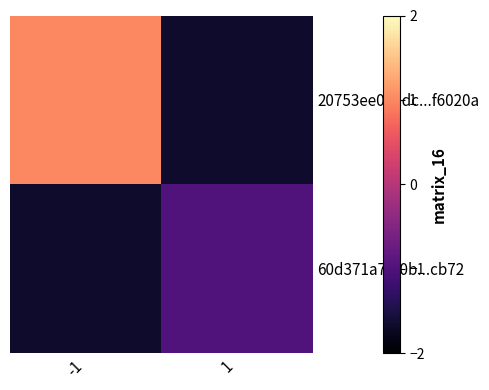

Reading right to left, list all the values displayed in this chart.

20753ee078dc...f6020a: 1=-1.7	-1=1.0
60d371a79f0b...cb72: 1=-1.0	-1=-1.7